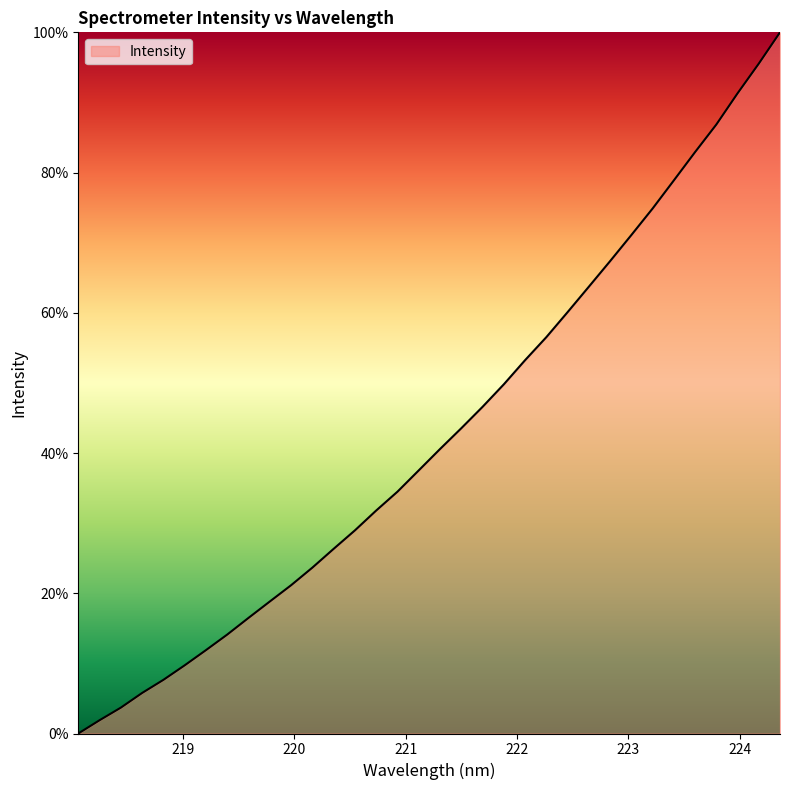

What is the maximum value shown in the chart?

100.0